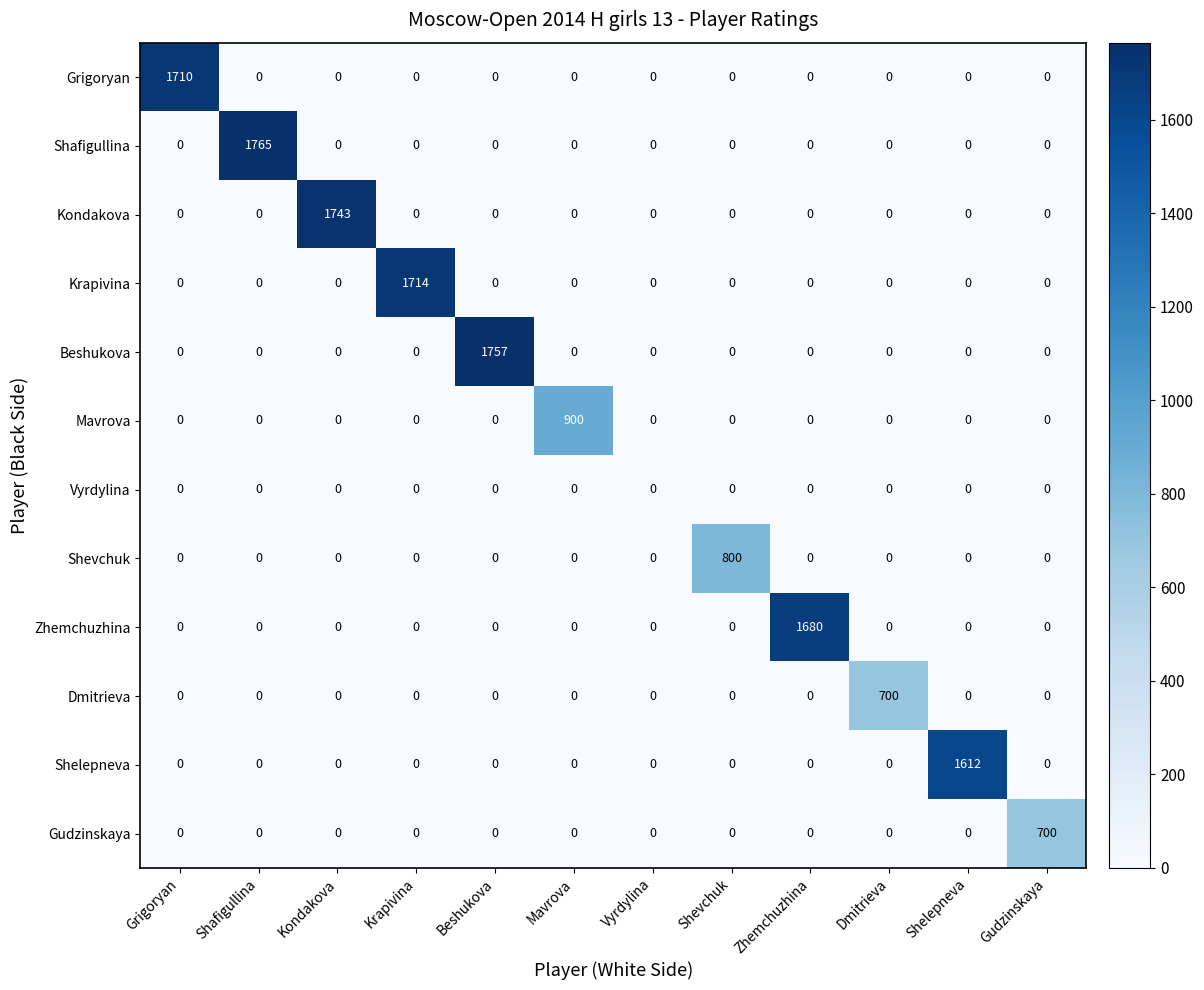

Is it true that Shevchuk equals 415 at Beshukova?

False